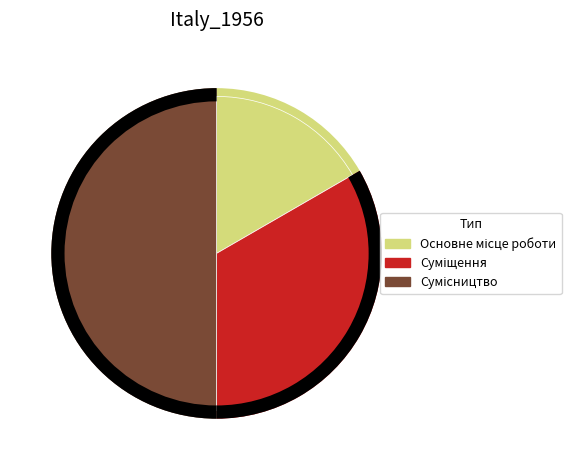

What is the smallest slice in the pie chart?

Основне місце роботи